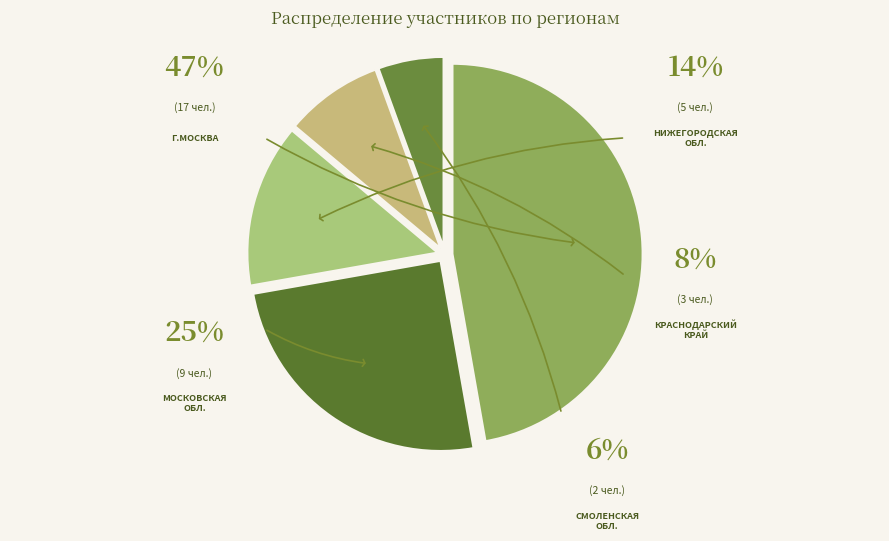

Is there a majority slice in this chart?

No